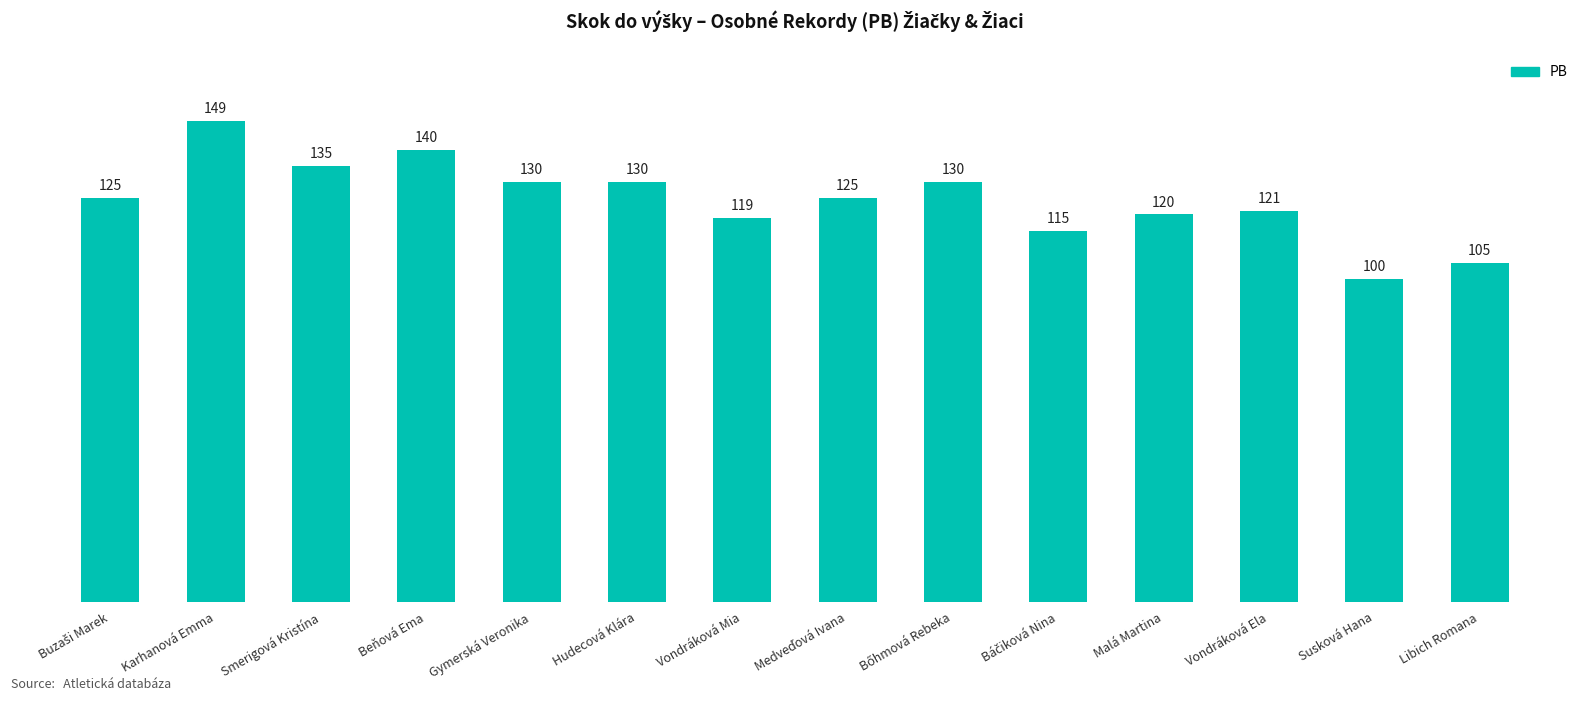

What is the label of the 1st bar from the right?

Libich Romana